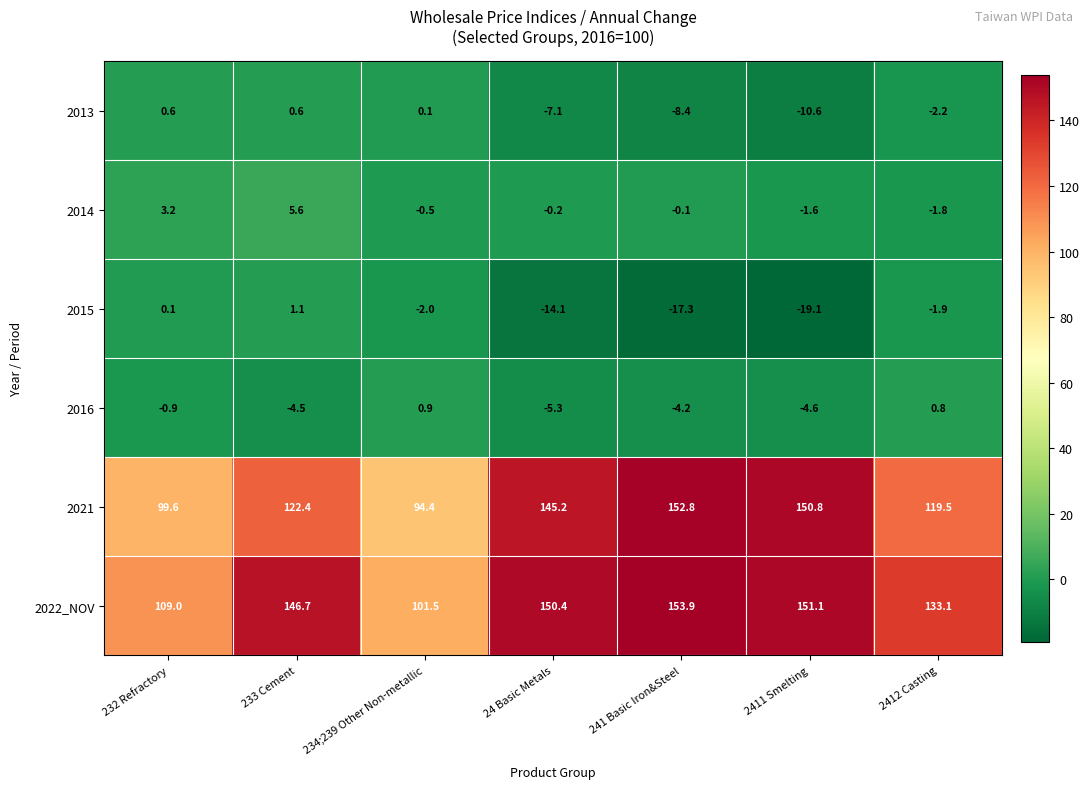

What is the spread (max minus min) of values at 2411 Smelting?

170.2